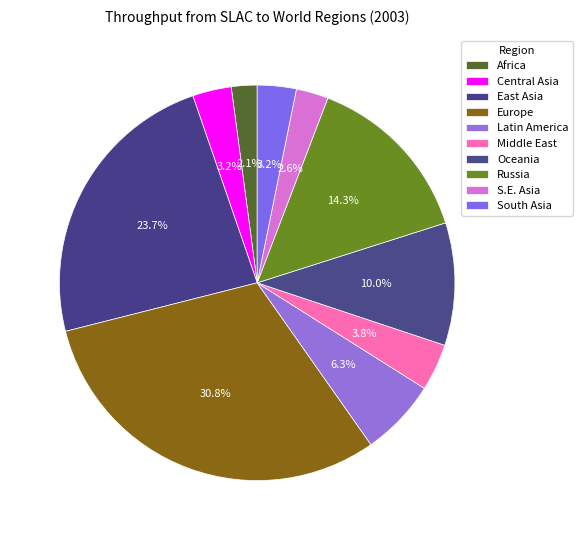

Combined, do Middle East and Europe account for over 50%?

No